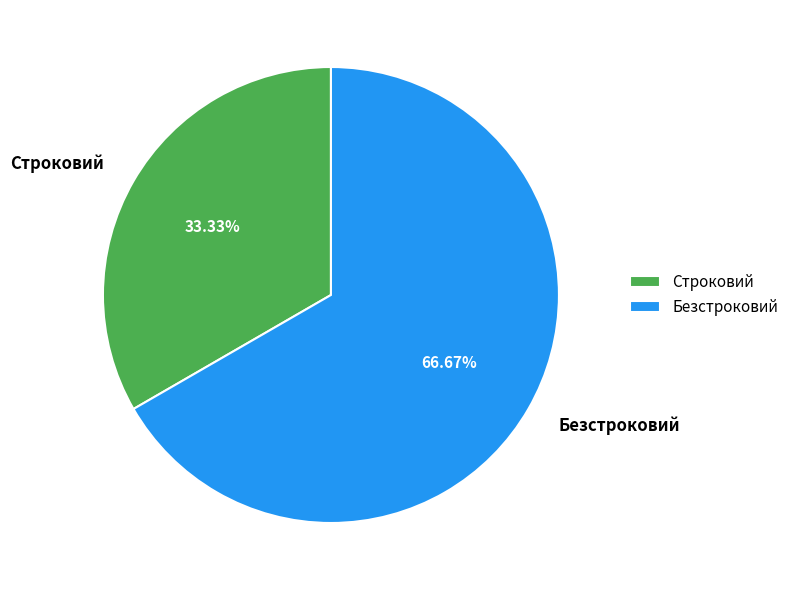

Is there a majority slice in this chart?

Yes